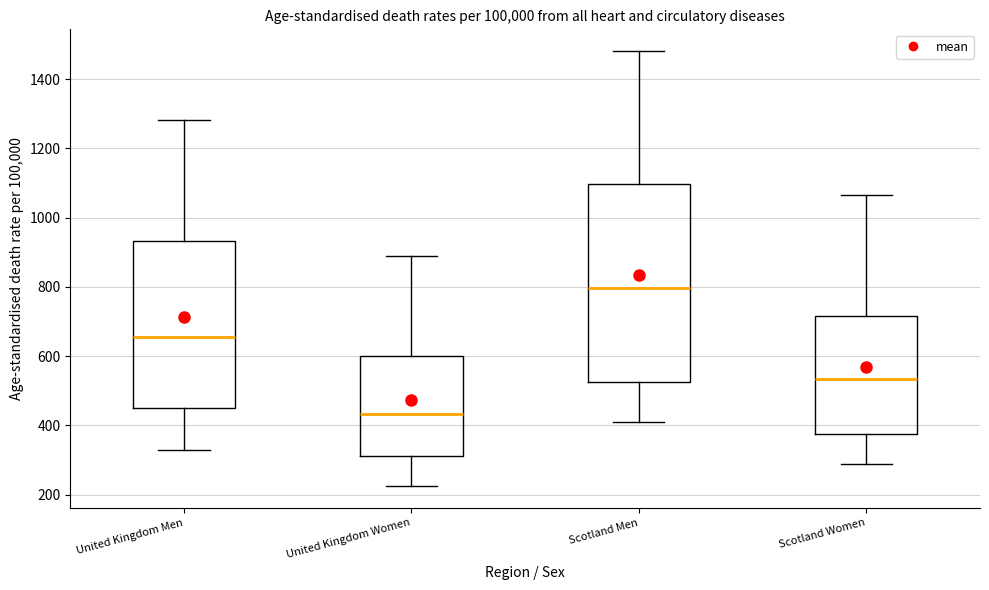

Reading left to right, transcribe this box plot: for each box, give where its median line is, the range the box spans, and where its two whiskers end, as read against the y-axis. The values are not printed on the chart, so give them approximately, as read against the axis.

United Kingdom Men: median 660, box 440 to 940, whiskers 340 to 1280
United Kingdom Women: median 440, box 320 to 600, whiskers 220 to 880
Scotland Men: median 800, box 520 to 1100, whiskers 420 to 1480
Scotland Women: median 540, box 380 to 720, whiskers 280 to 1060